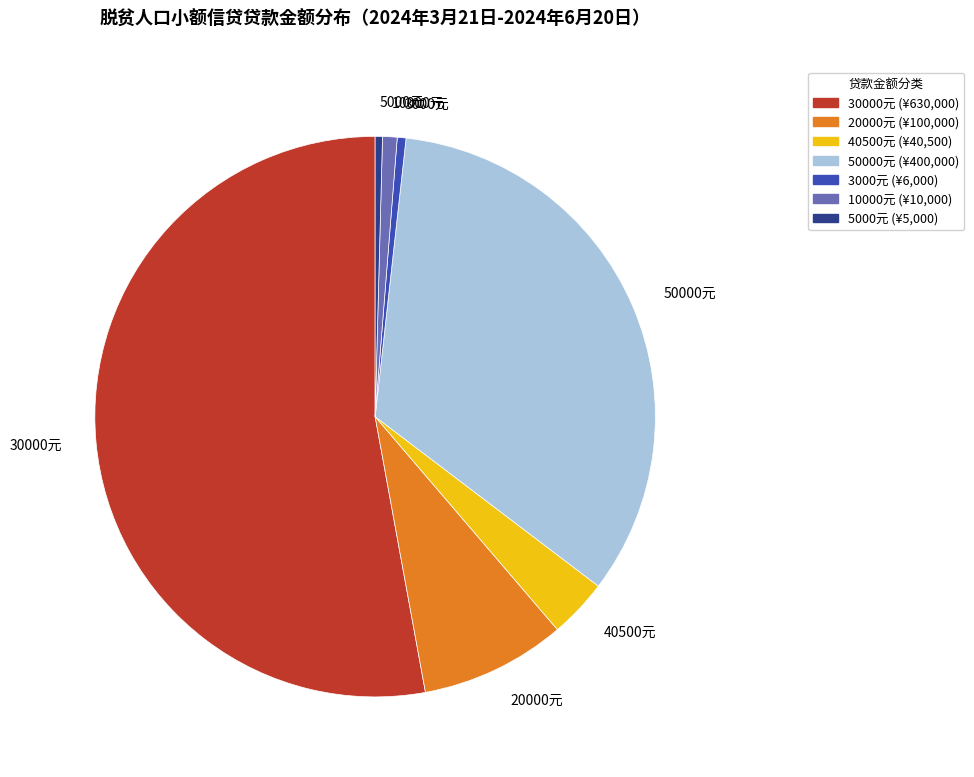

How many segments does this pie chart have?

7